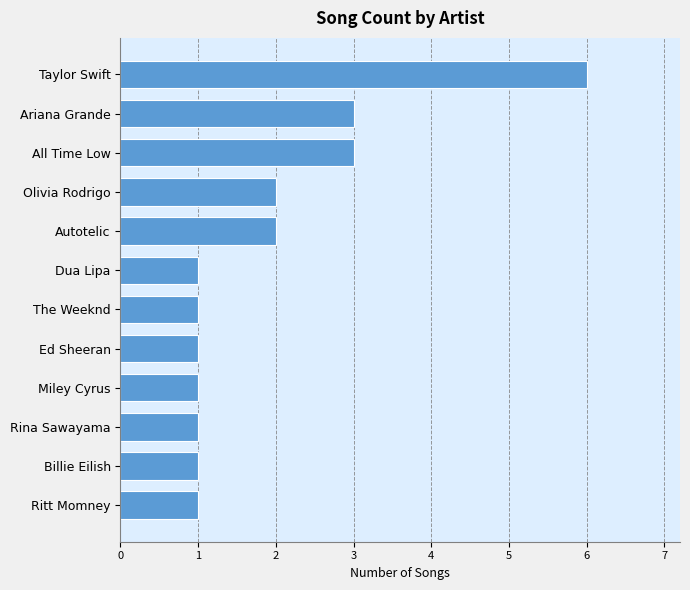

Count the number of categories in the chart.

12